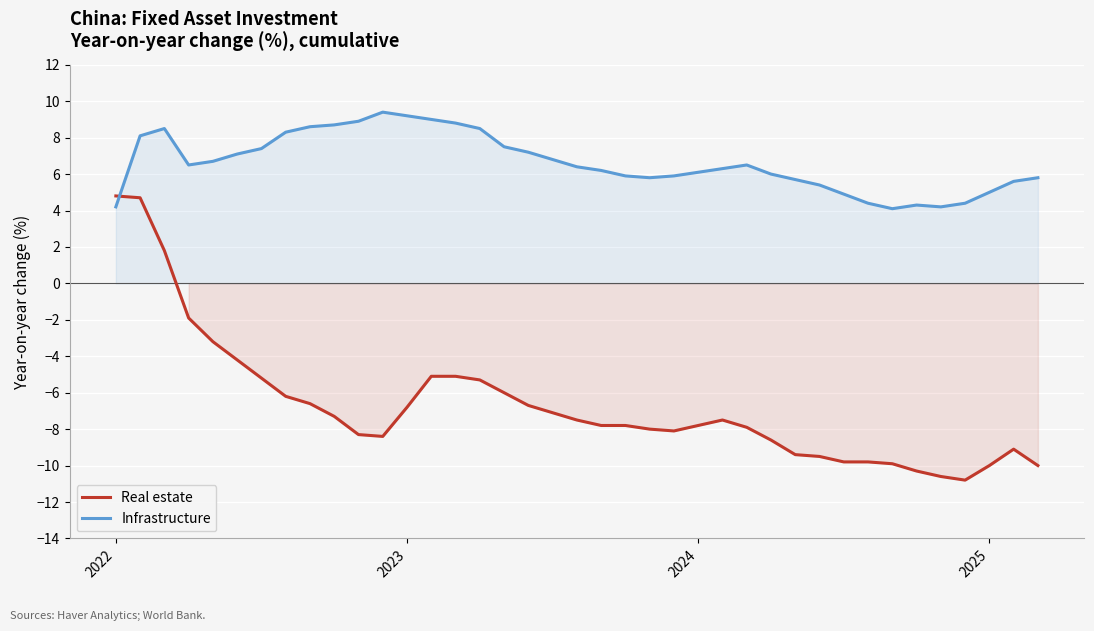

How many intersections are there between Infrastructure and Real estate?

1